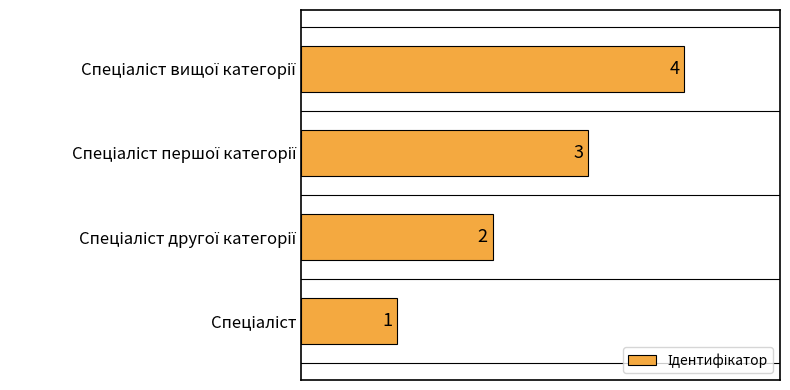

How many values are between 2 and 4?

3